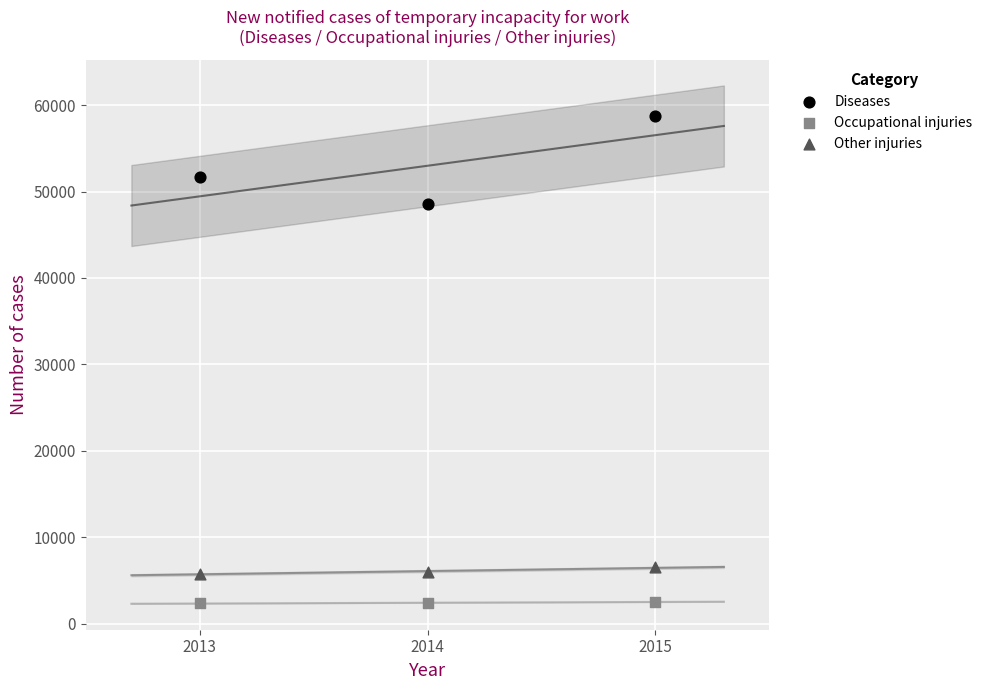

Which series has the widest spread of Y values?

Diseases